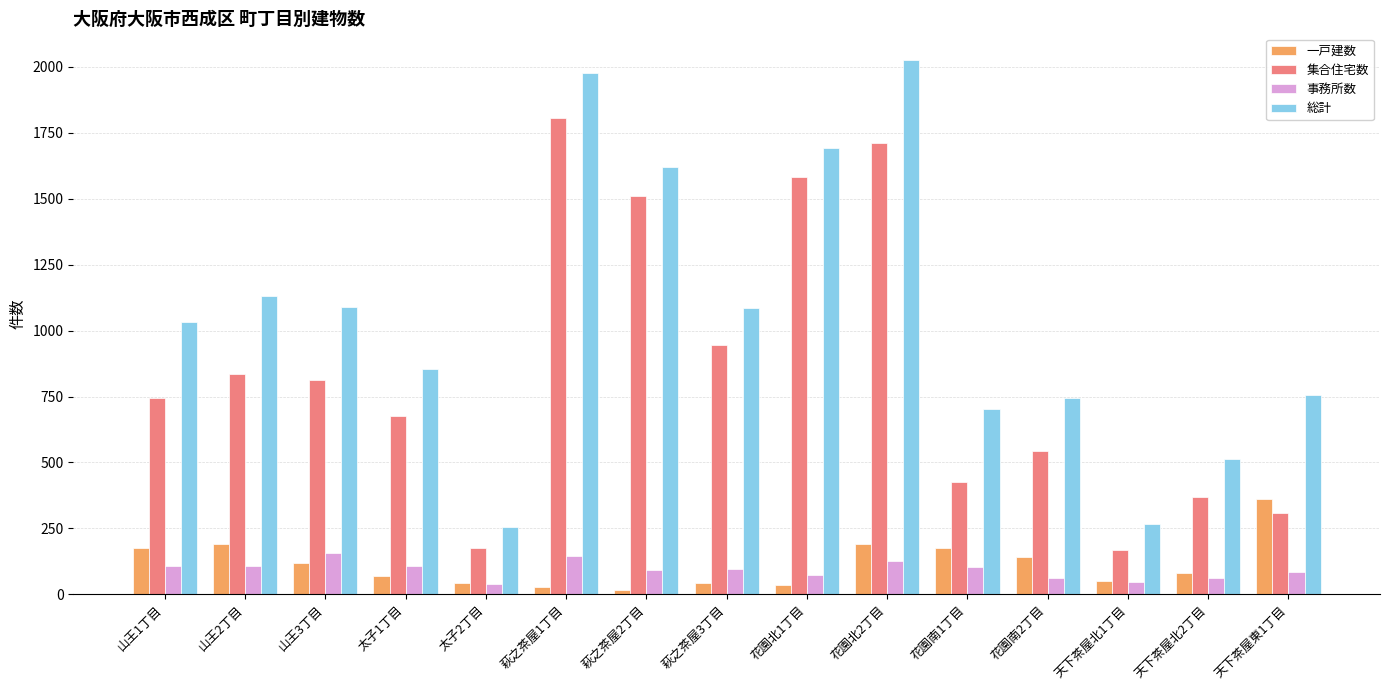

The value of 総計 at 花園北2丁目 is 2026. True or false?

True